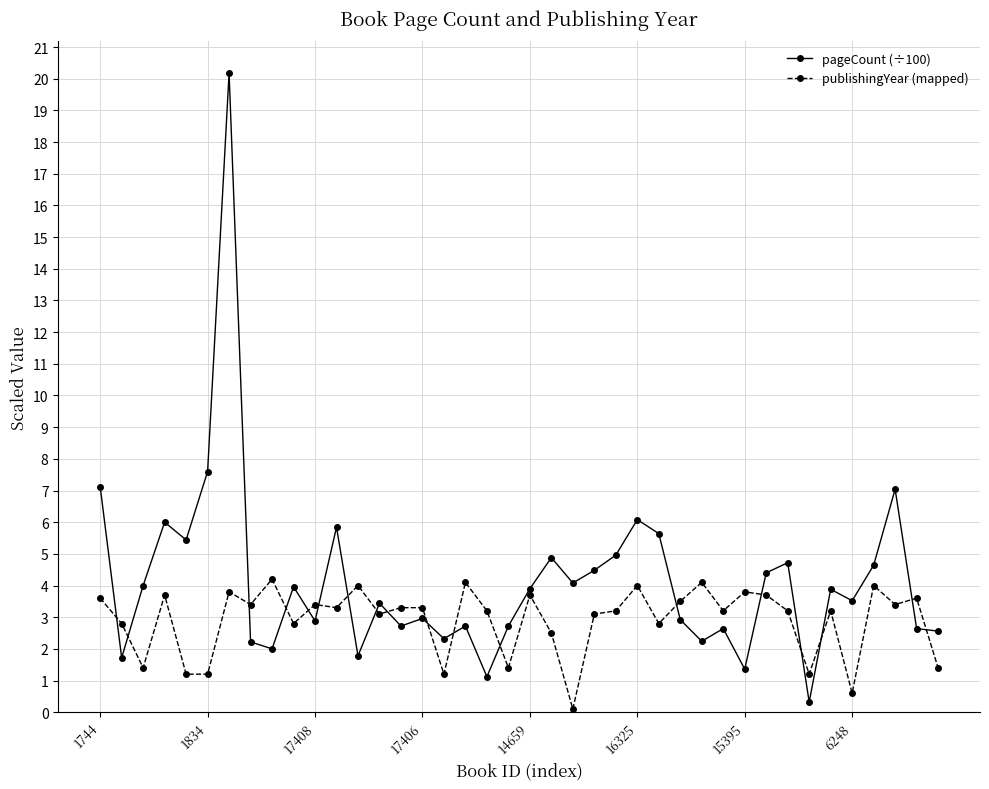

What is the maximum value for publishingYear (mapped)?

4.2